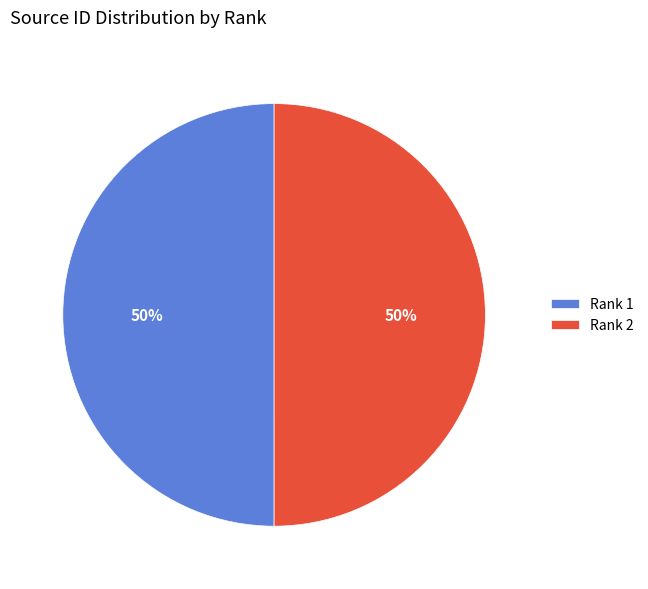

To the nearest percent, what is the combined percentage of Rank 2 and Rank 1?

100%